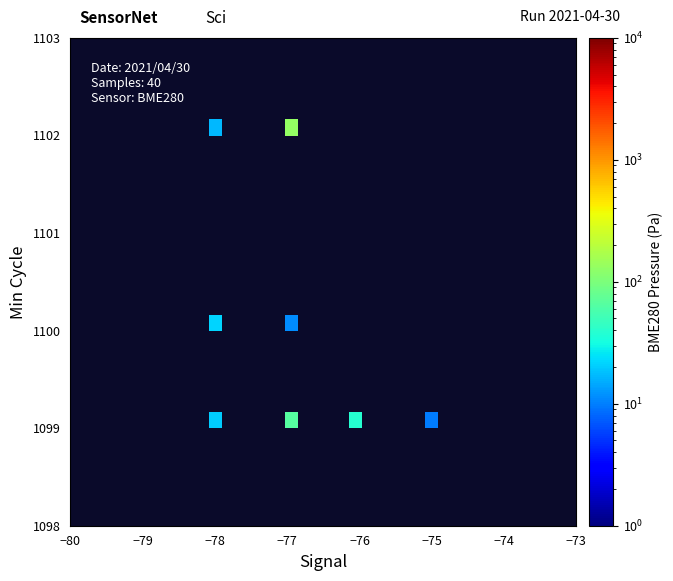

How many distinct data groups are displayed?

30